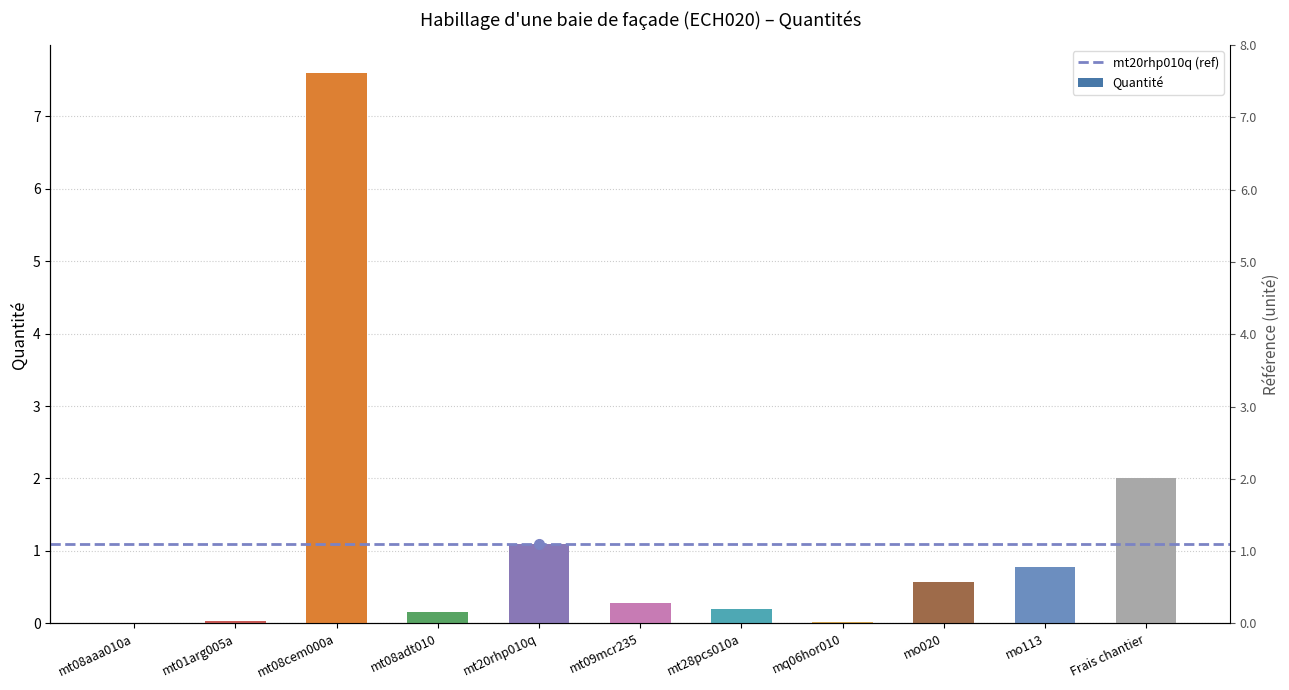

What is the maximum value shown in the chart?

7.6